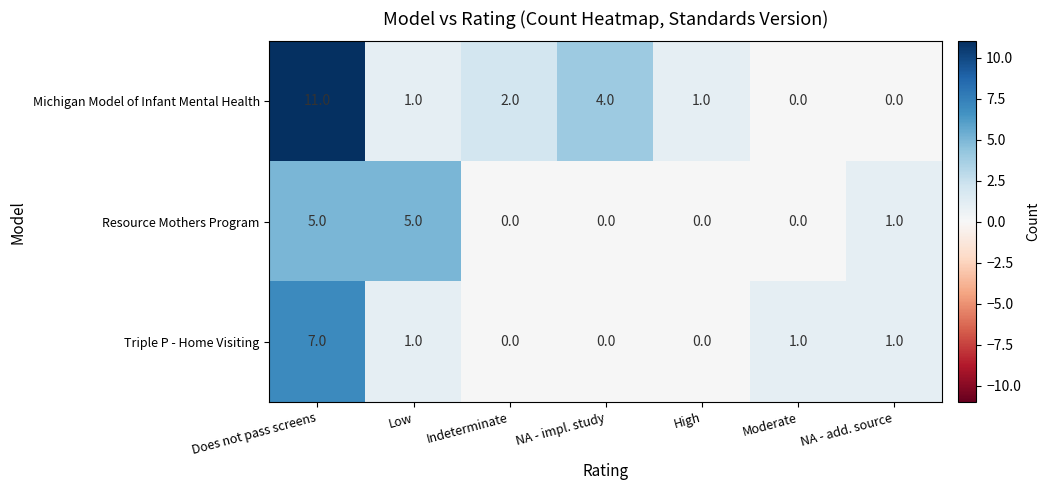

What is the total value across all series at NA - add. source?

2